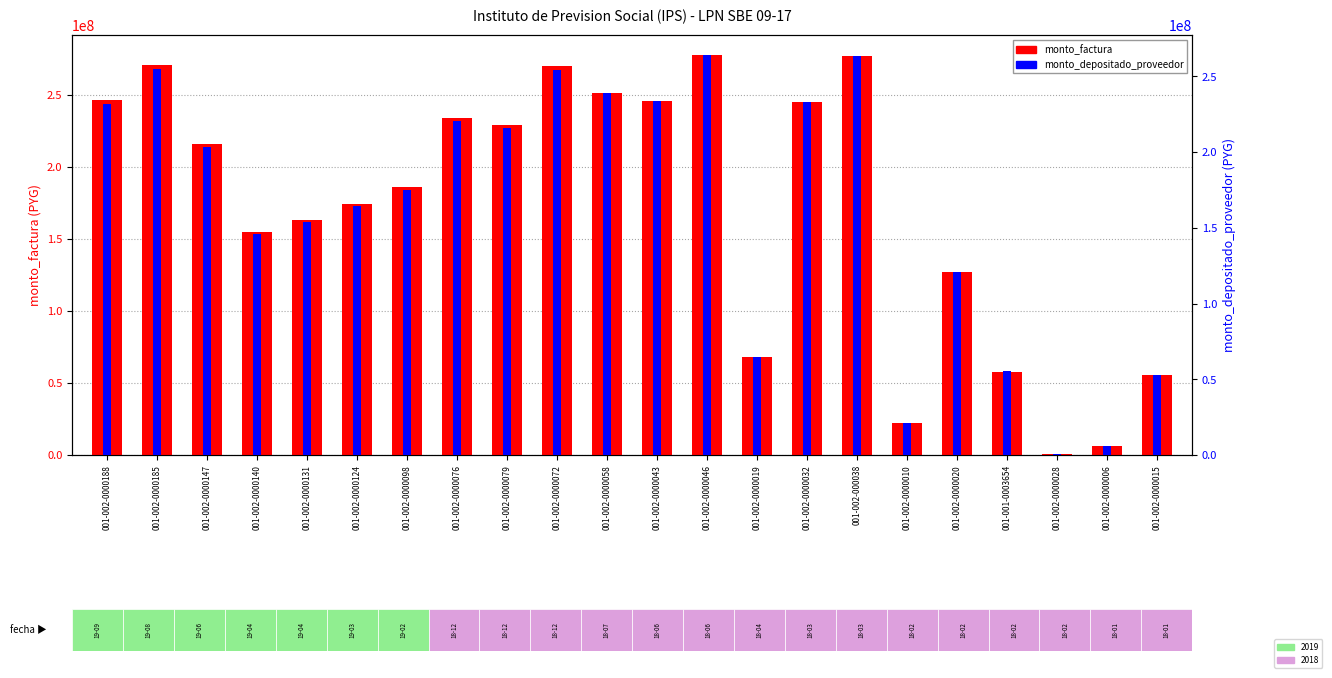

The monto_factura series shows 270556000 at 001-002-0000185. True or false?

True